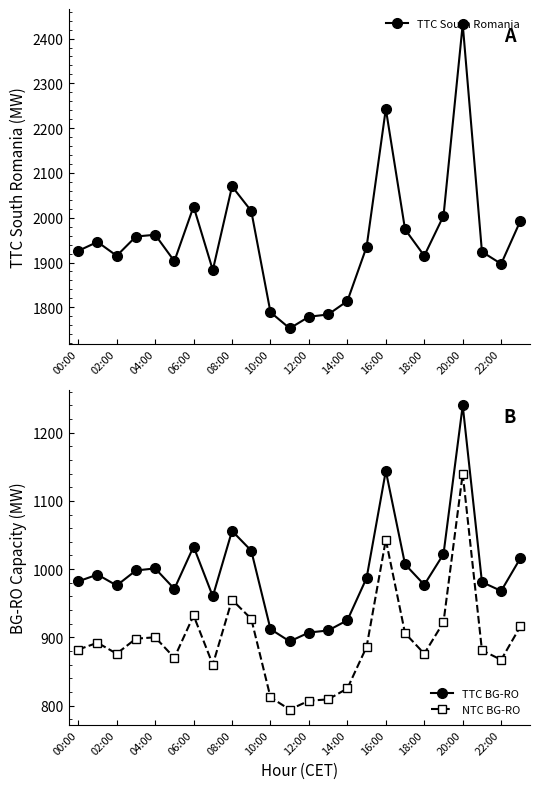

Reading left to right, transcribe all the data shown in this chart.

TTC South Romania: 1926	1946	1915	1958	1962	1903	2025	1883	2070	2015	1789	1753	1779	1784	1814	1935	2243	1974	1915	2004	2432	1924	1897	1993
TTC BG-RO: 982	992	976	998	1001	971	1033	960	1056	1027	912	894	907	910	925	987	1144	1007	977	1022	1240	981	968	1016
NTC BG-RO: 882	892	876	898	900	870	932	860	955	927	812	794	807	809	825	886	1043	906	876	922	1140	881	867	916